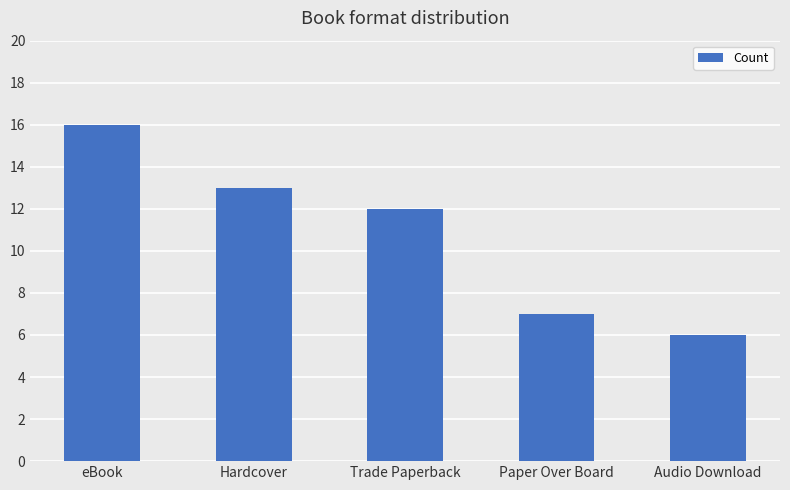

Count the number of categories in the chart.

5